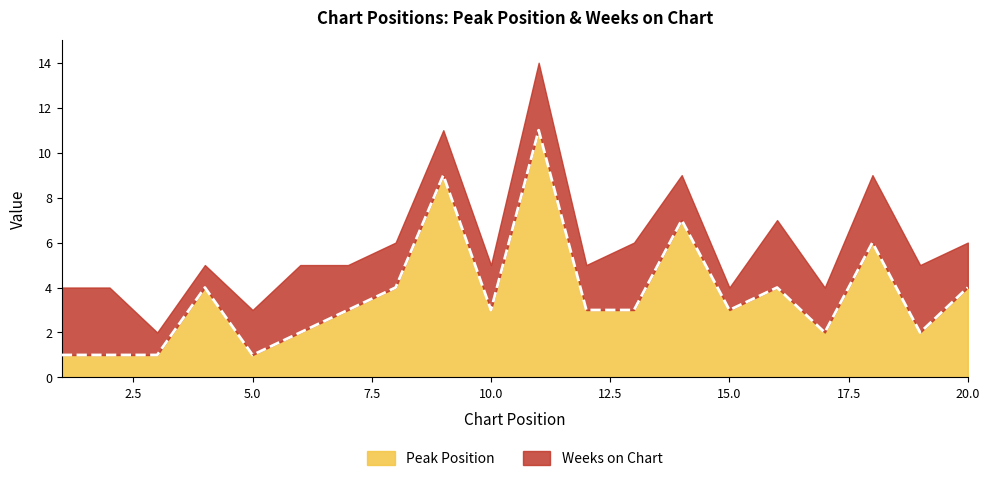

At which category does the chart reach its minimum across all series?

1